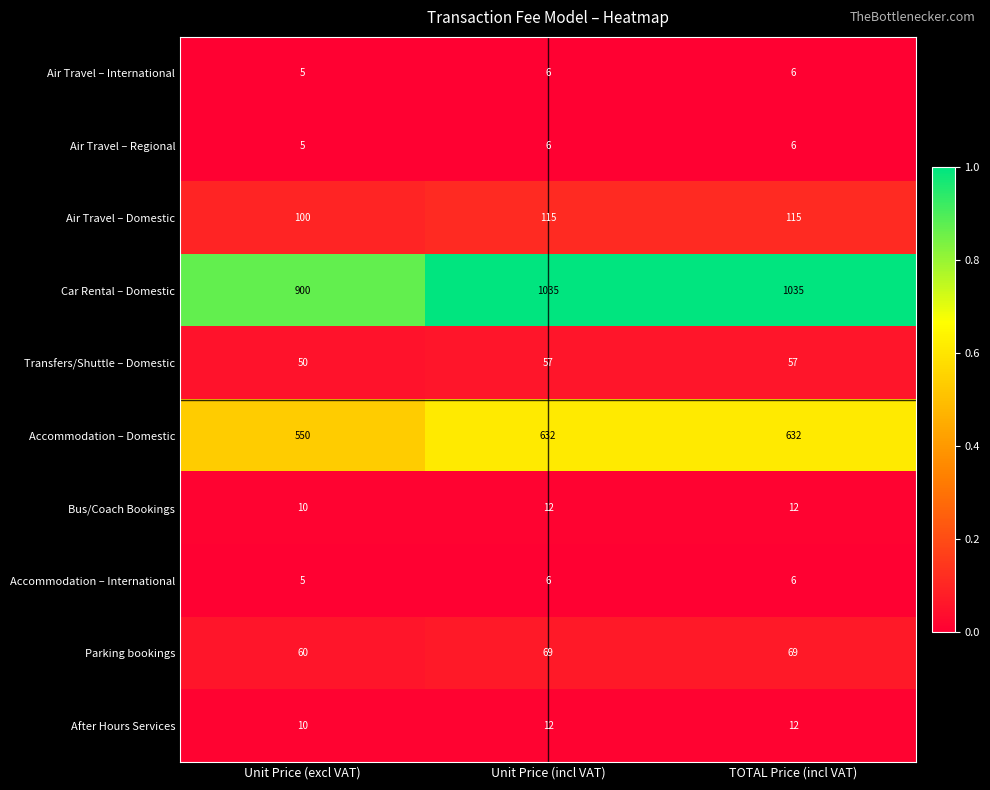

Is it true that Air Travel – Regional equals 6 at TOTAL Price (incl VAT)?

True